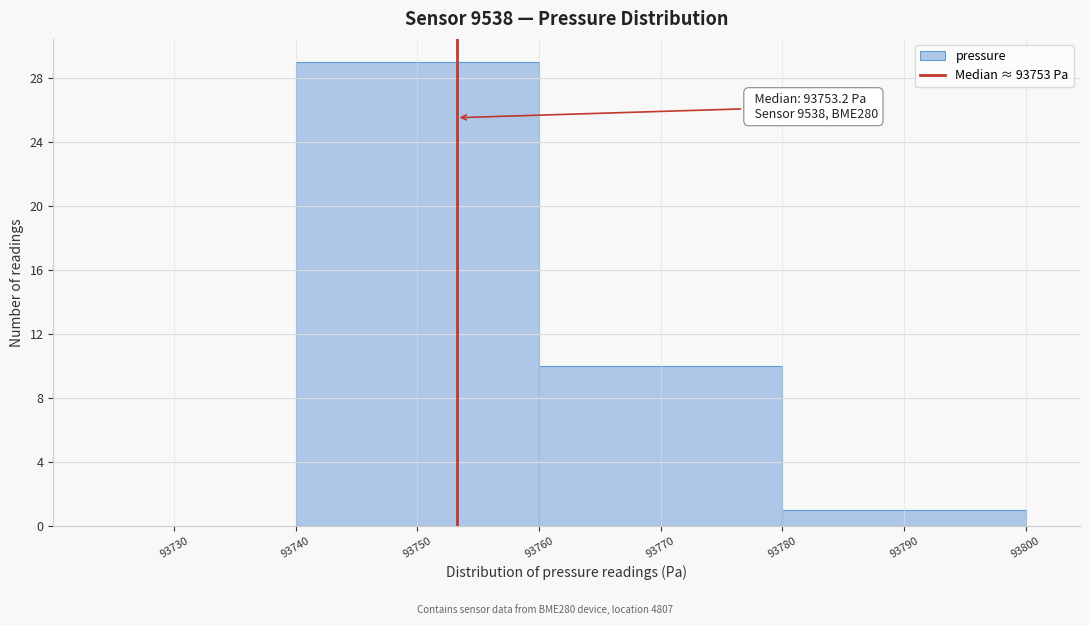

Over which range of the x-axis is the bar tallest?

93740 to 93760